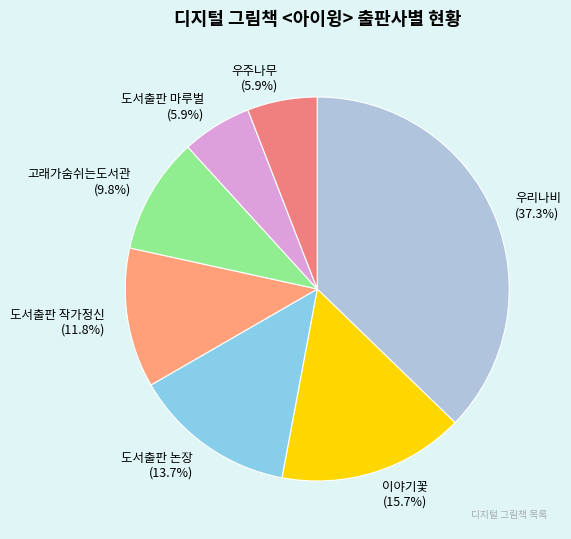

To the nearest percent, what is the difference between the 도서출판 마루벌 and 도서출판 논장 slice percentages?

8%